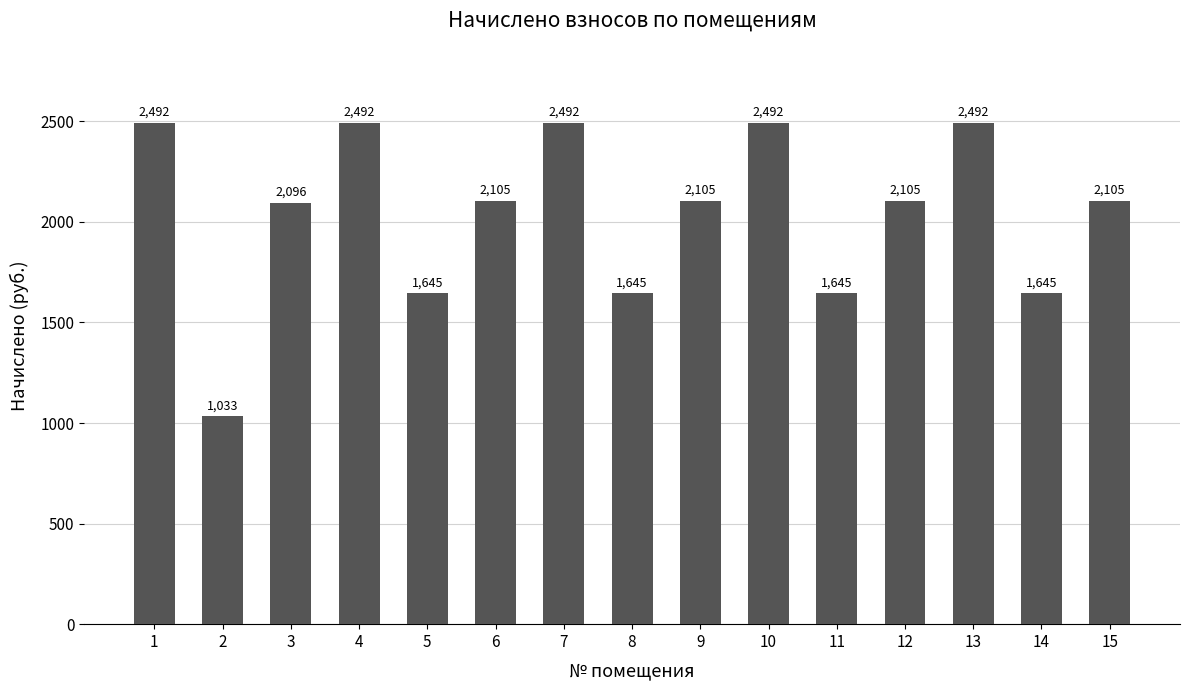

What is the maximum value shown in the chart?

2491.5